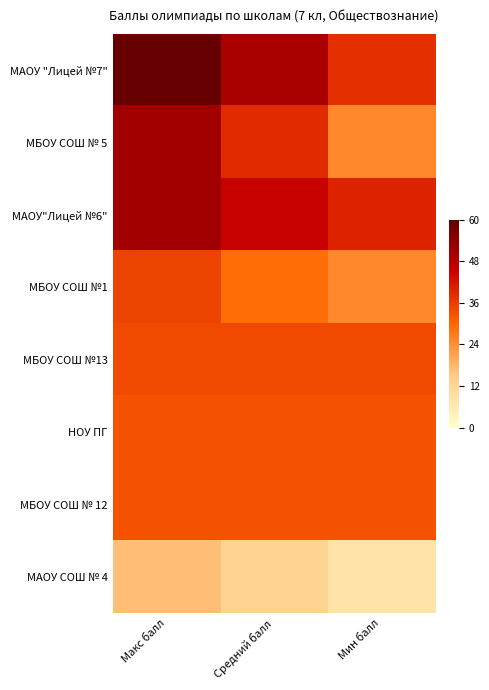

At Макс балл, list the series in order from smallest to largest.

МАОУ СОШ № 4, НОУ ПГ, МБОУ СОШ № 12, МБОУ СОШ №13, МБОУ СОШ №1, МБОУ СОШ № 5, МАОУ"Лицей №6", МАОУ "Лицей №7"